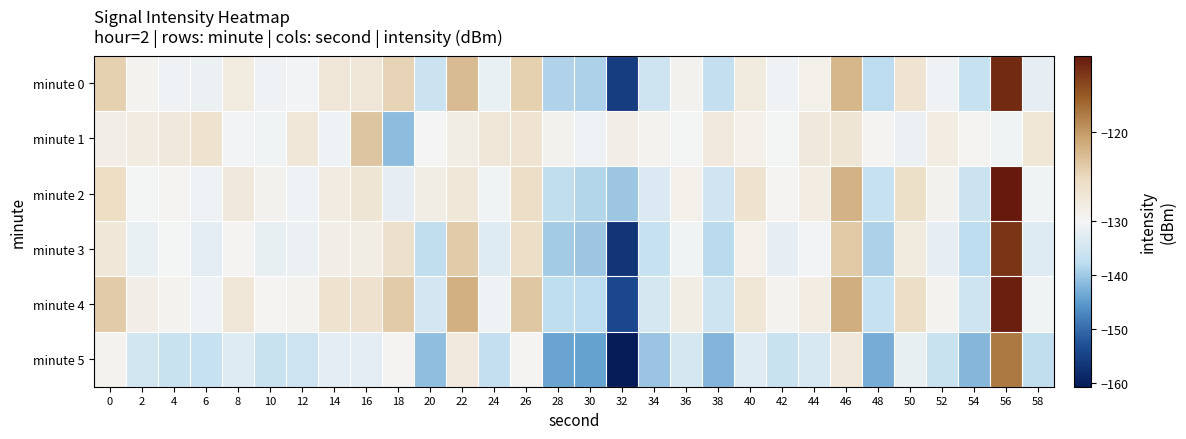

What is the smallest value displayed?

-160.7